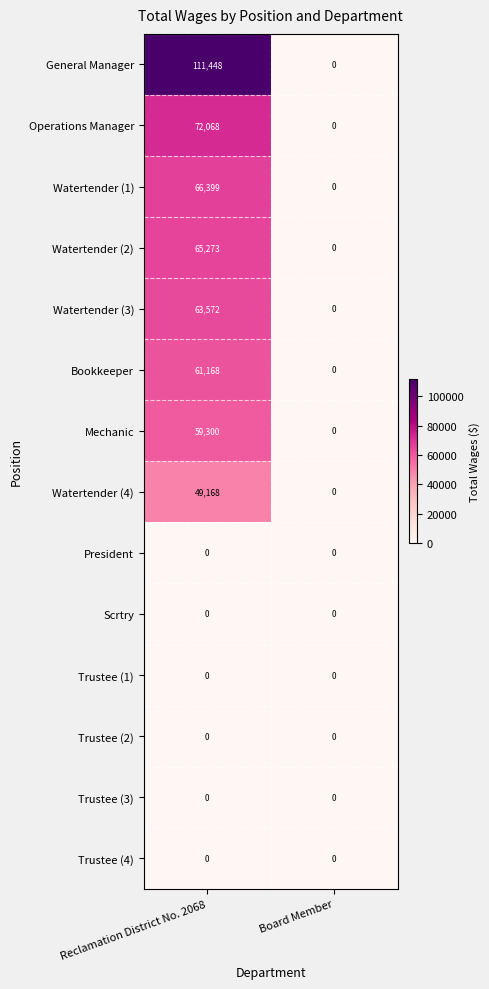

What is the sum of the Mechanic values at Board Member and Reclamation District No. 2068?

59300